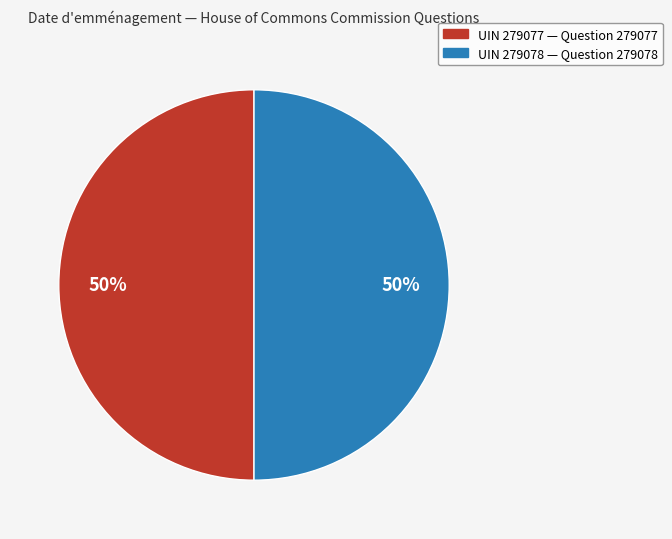

To the nearest percent, what is the average slice percentage?

50%